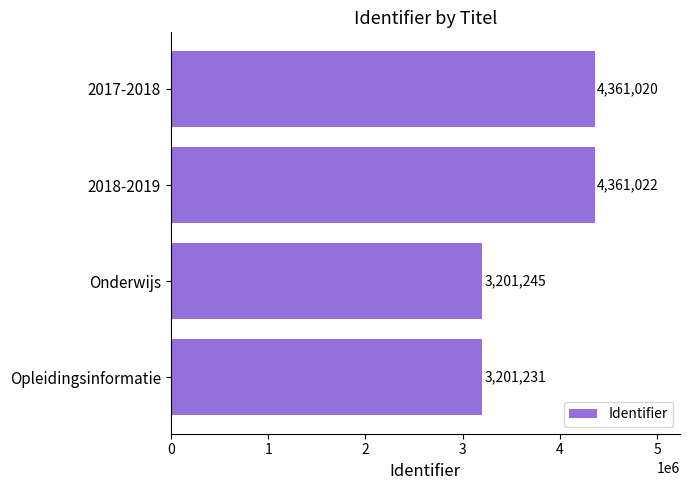

How many values are below 4361020?

2